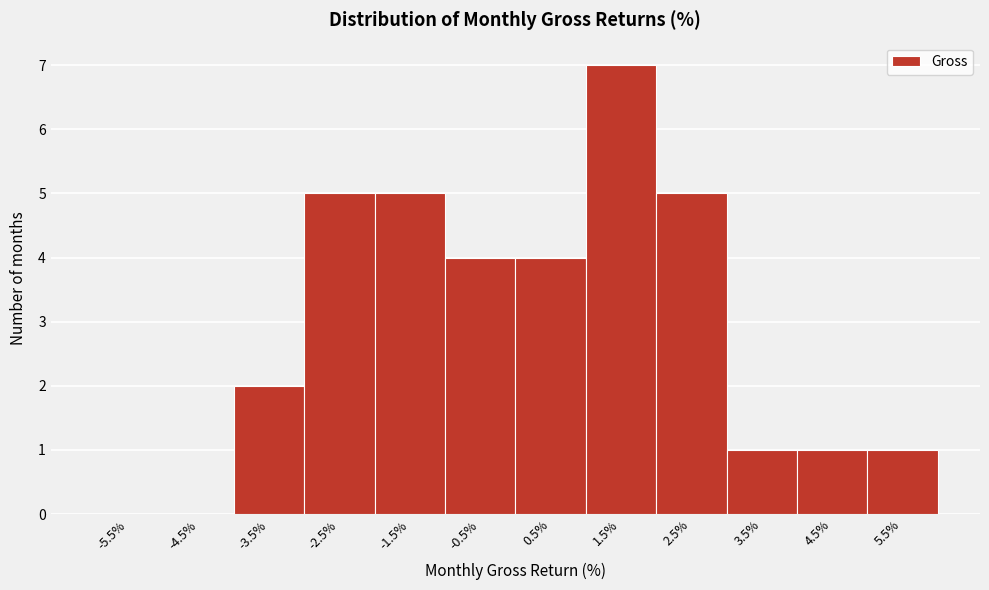

Which range on the x-axis has the tallest bar?

1 to 2